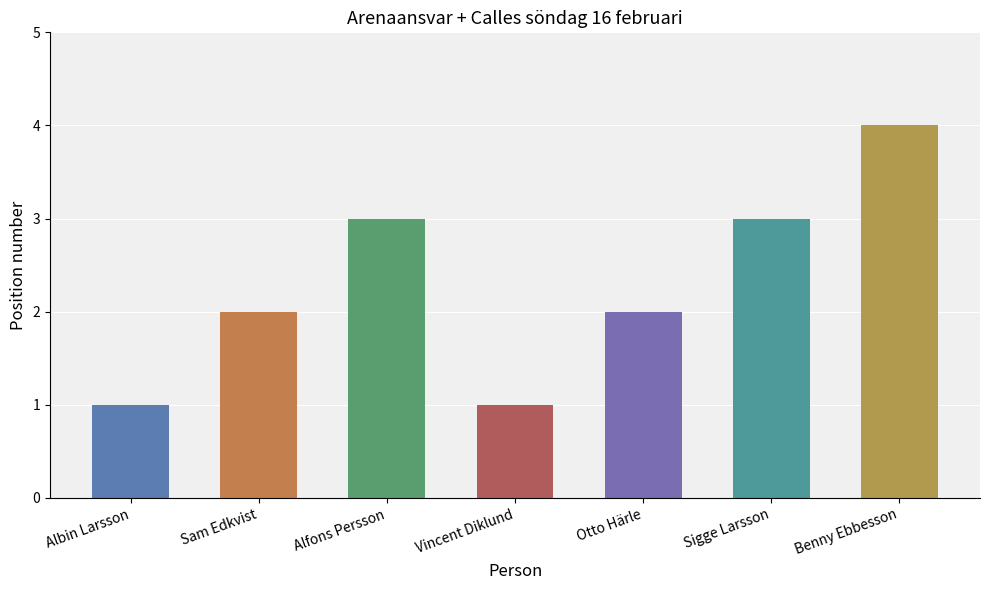

What is the difference between the values at Vincent Diklund and Benny Ebbesson?

3